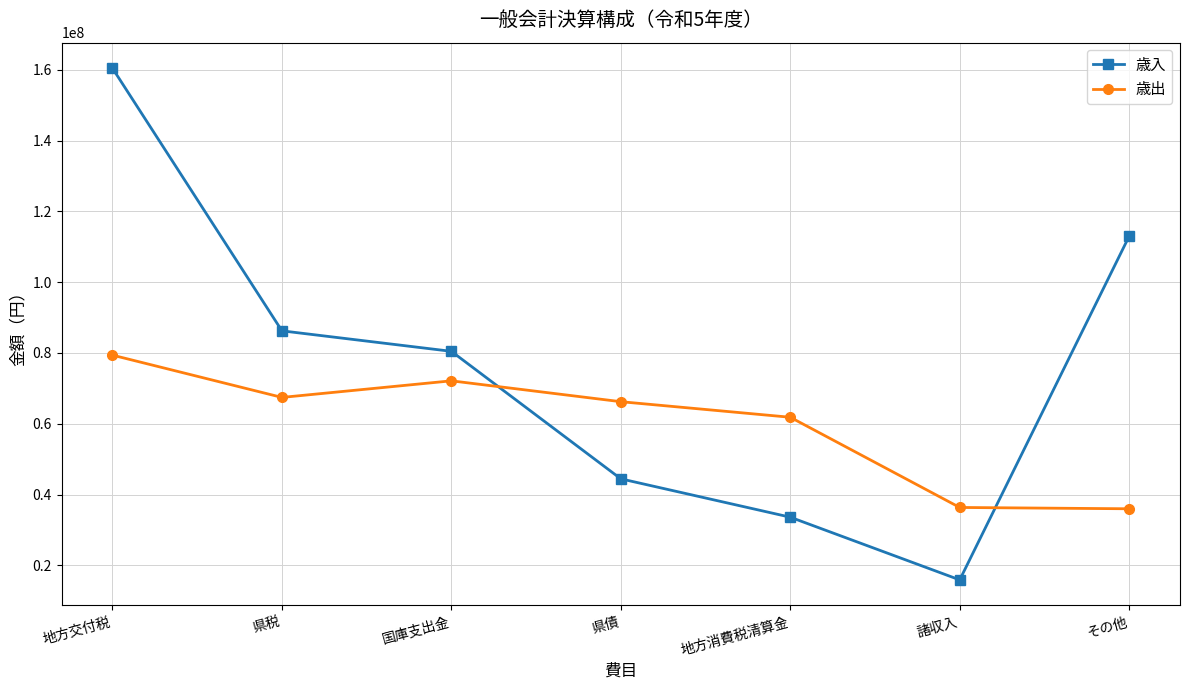

Where is 歳出 nearest to the value 57680406?

地方消費税清算金